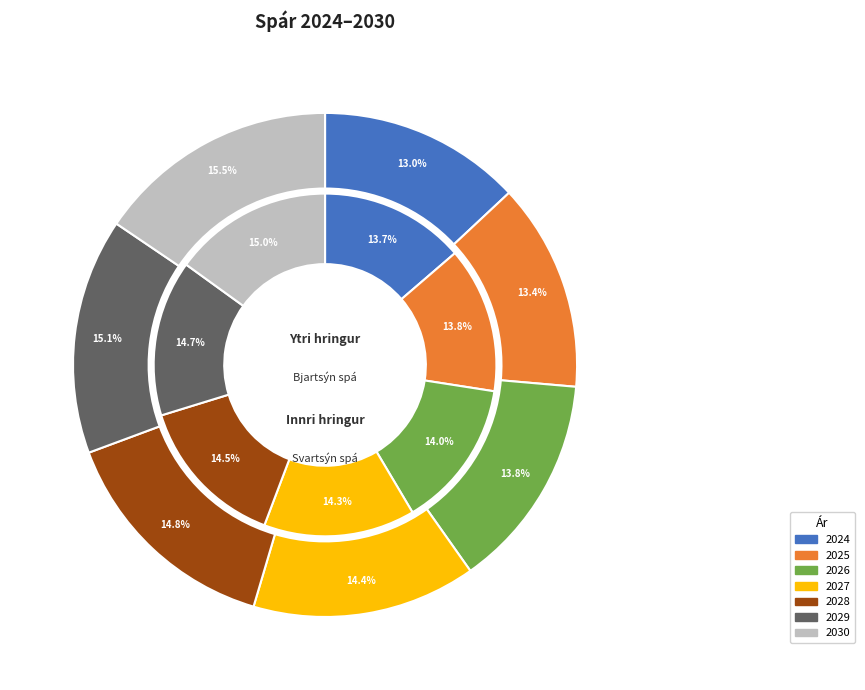

The 2028 slice represents 28% of the pie. True or false?

False